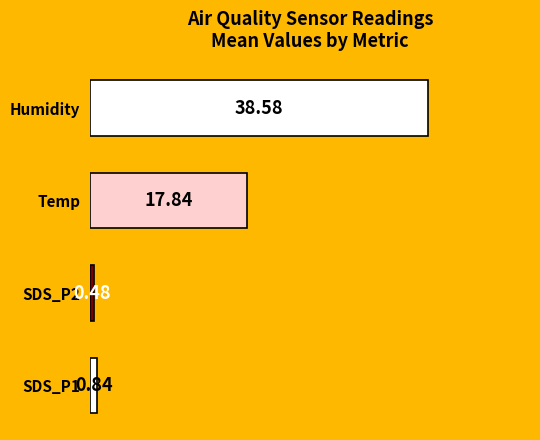

What is the difference between the maximum and minimum values?

38.1